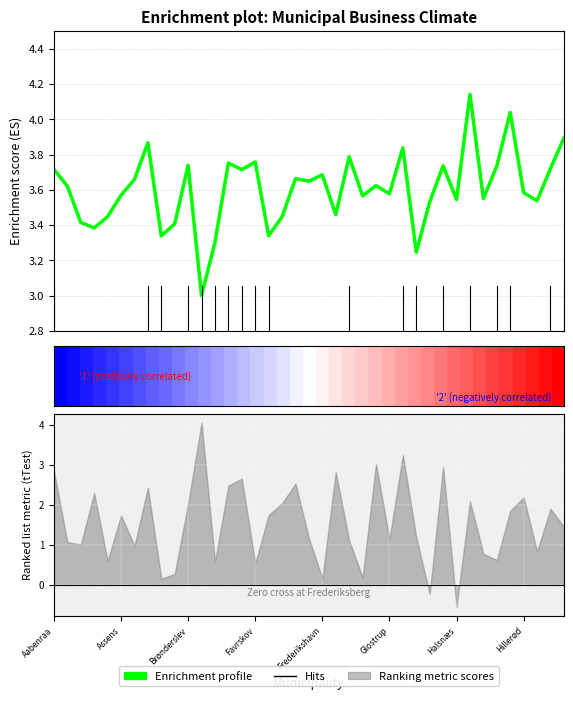

How many lines are shown in the chart?

2